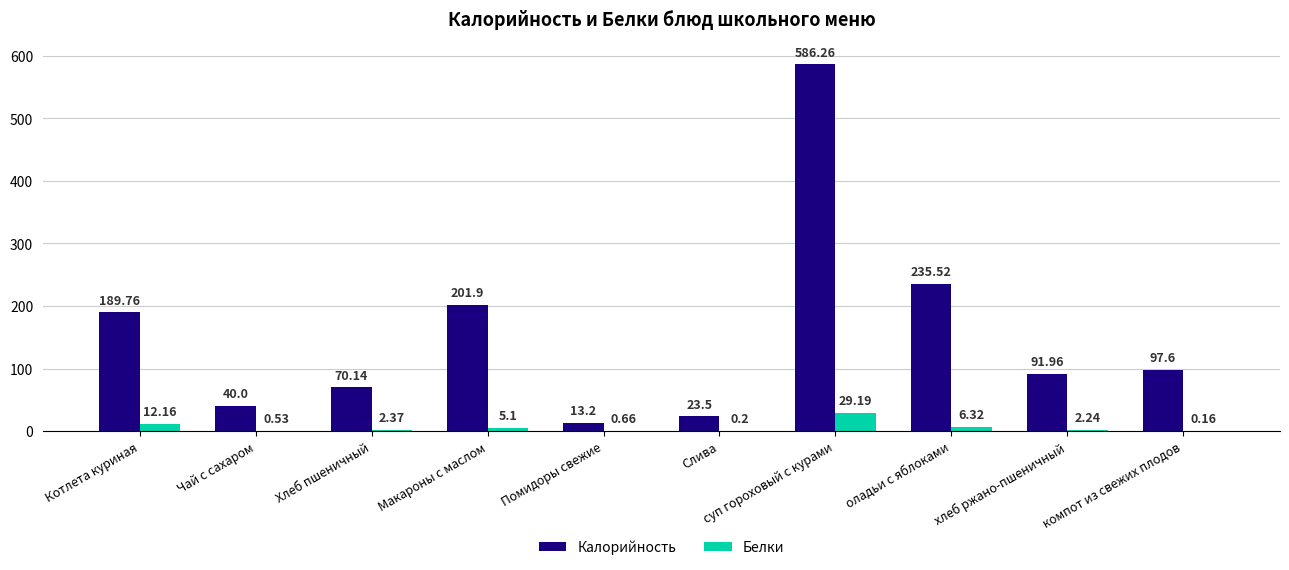

At which label does Калорийность reach its peak?

суп гороховый с курами